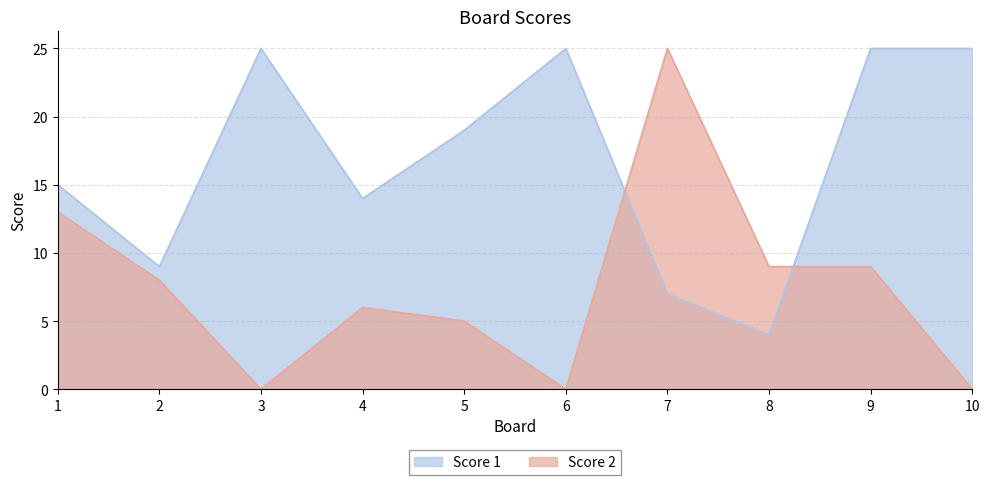

Which series ends up on top after the final intersection of Score 2 and Score 1?

Score 1